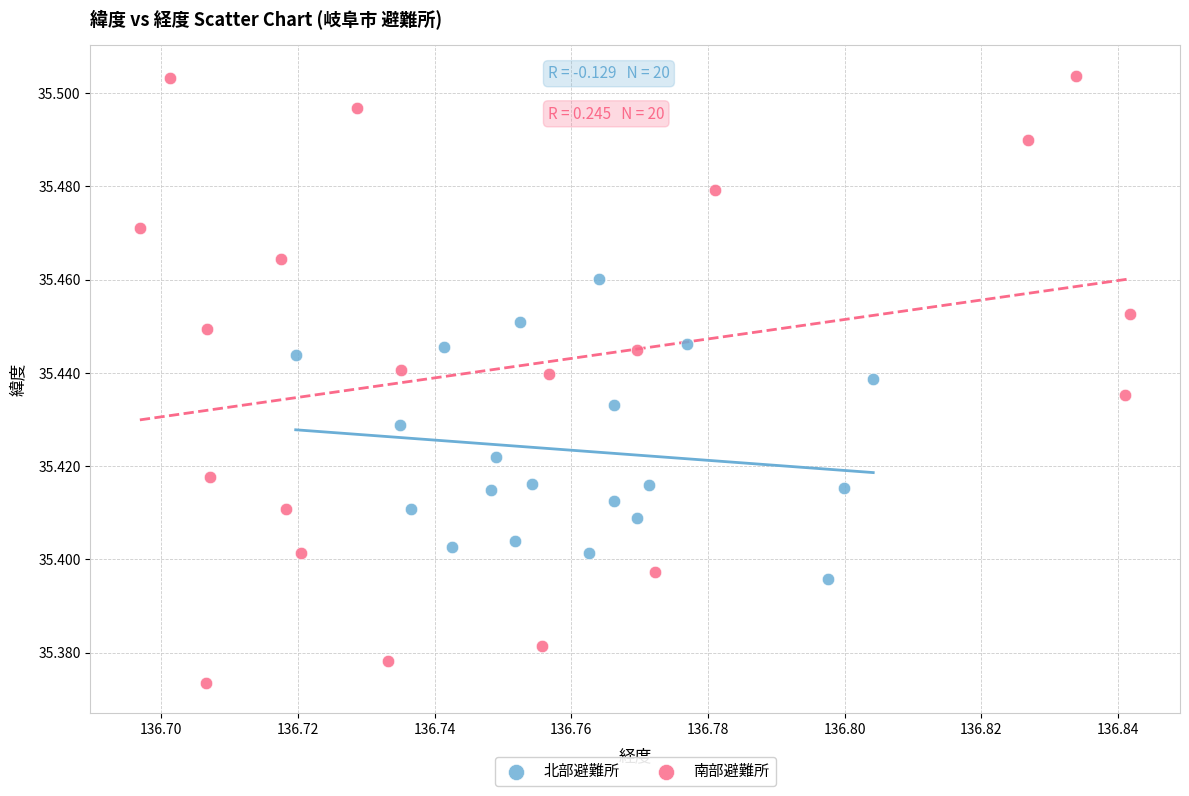

Which series reaches the minimum Y coordinate?

南部避難所